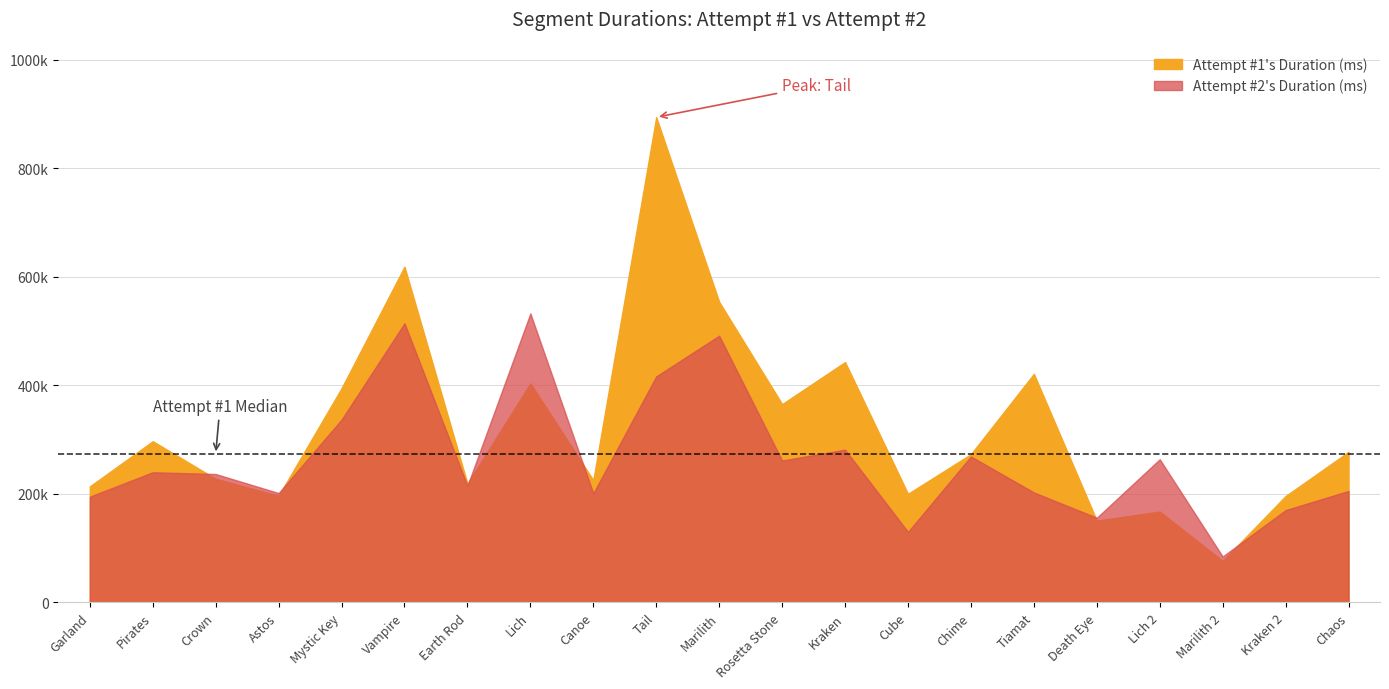

What is the label of the 8th point from the left?

Lich